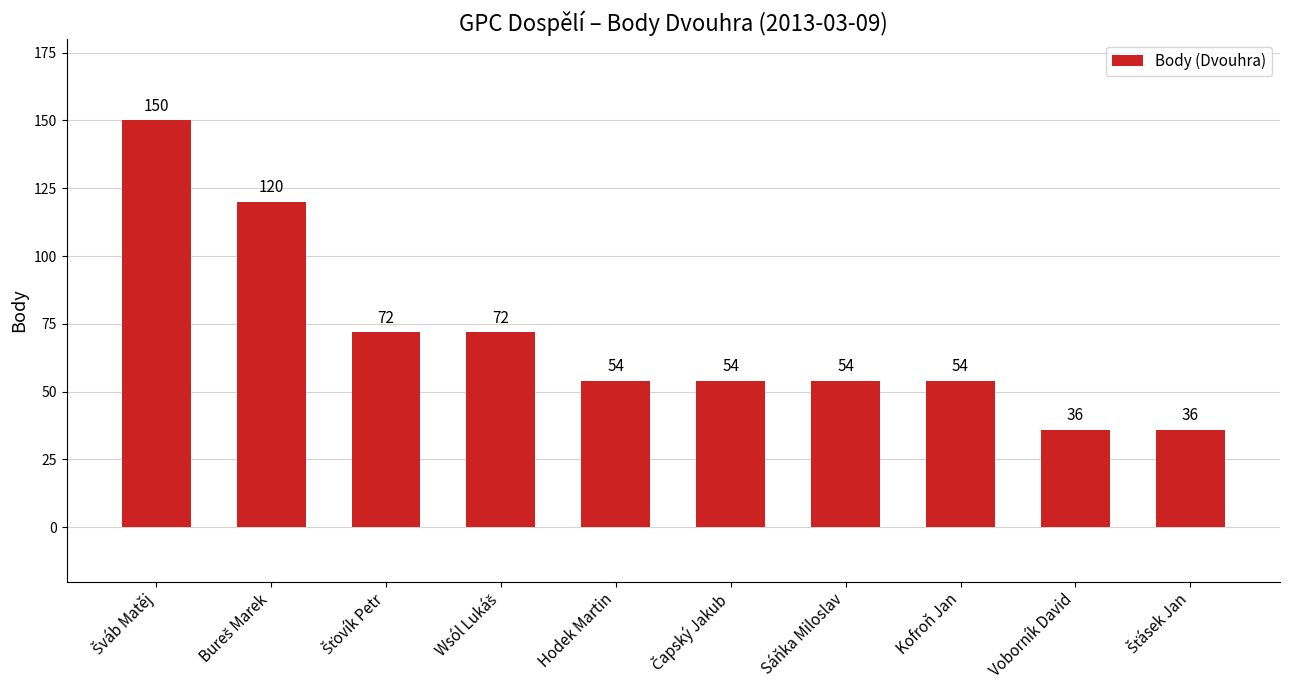

True or false: the data shows 36 at Voborník David.

True